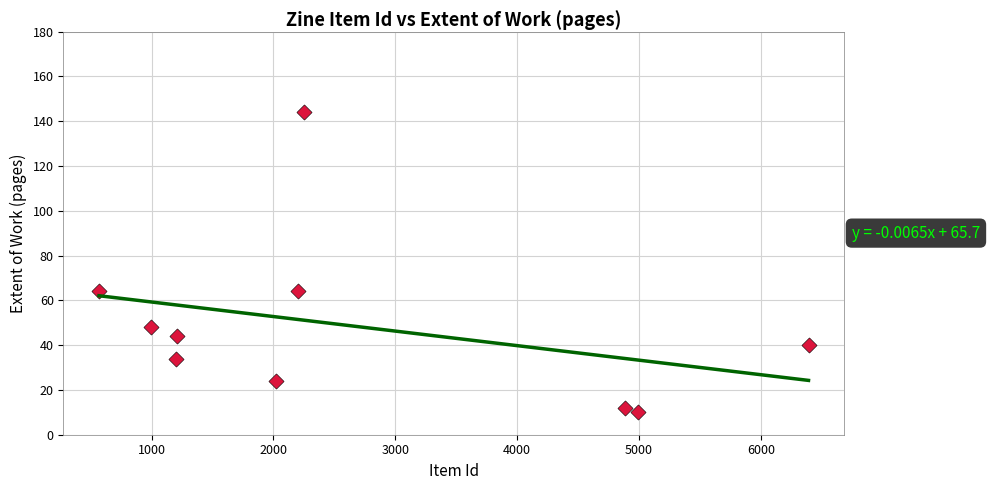

What is the range of Y values (max minus min)?

134